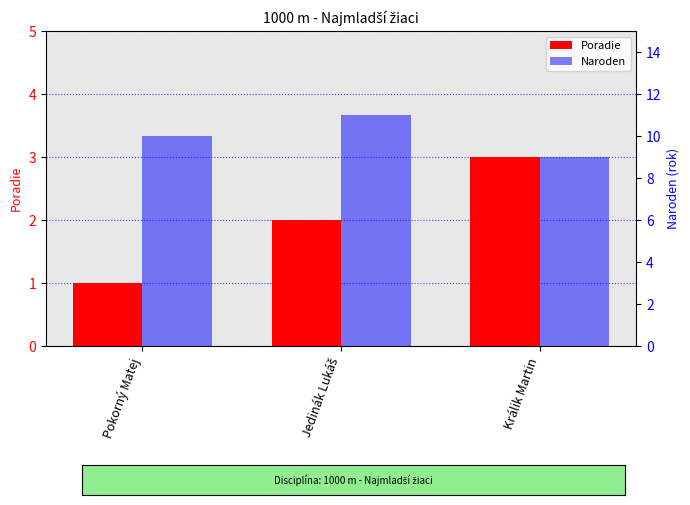

Reading right to left, list all the values displayed in this chart.

Poradie: 3	2	1
Naroden: 9	11	10